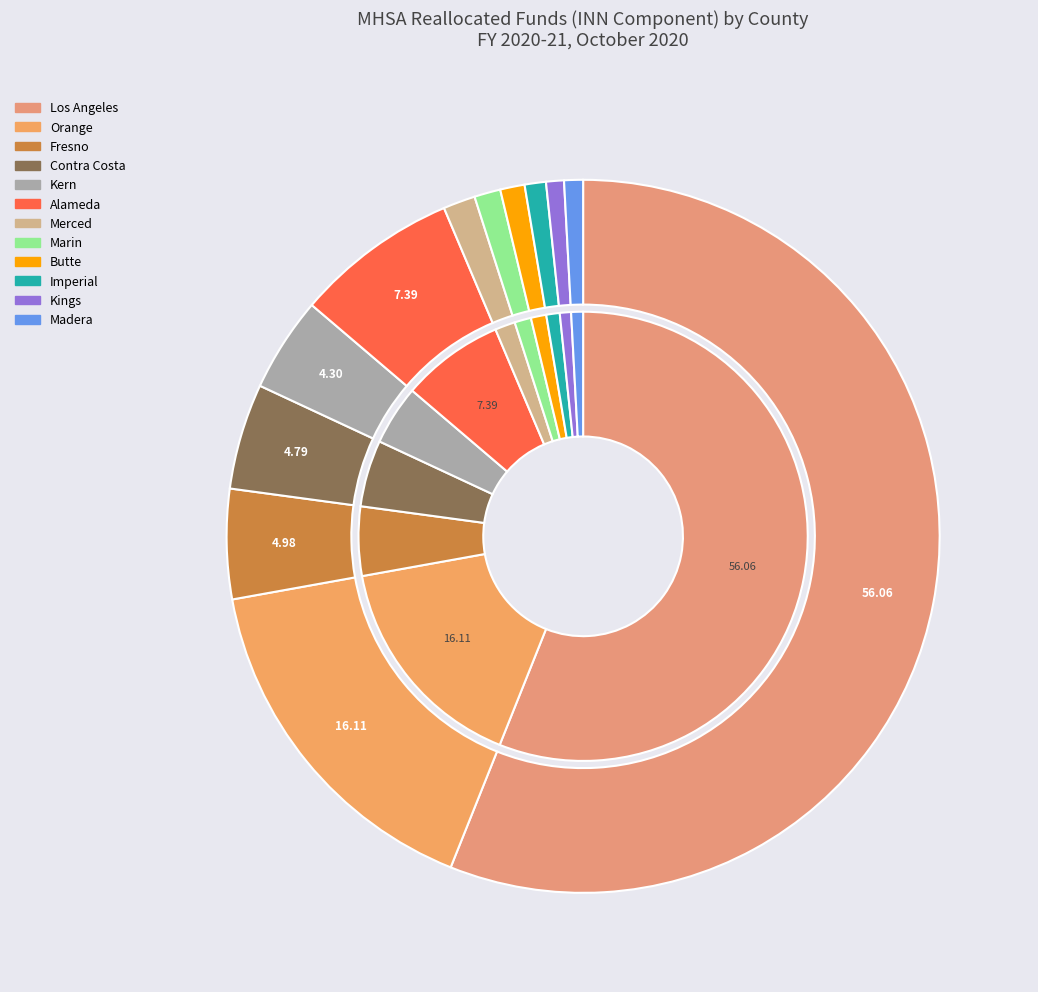

How many slices are in this pie chart?

12